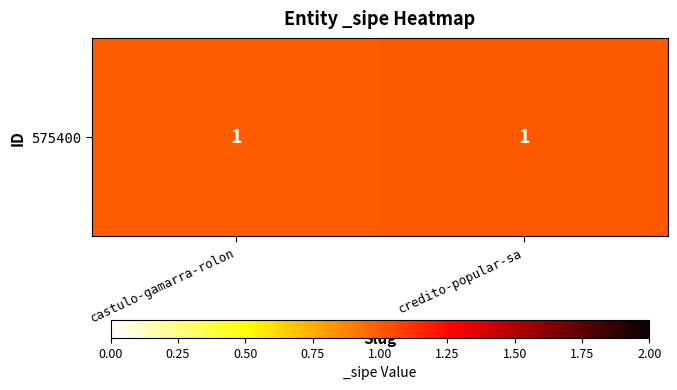

Reading left to right, extract all data points from this chart.

1.0	1.0